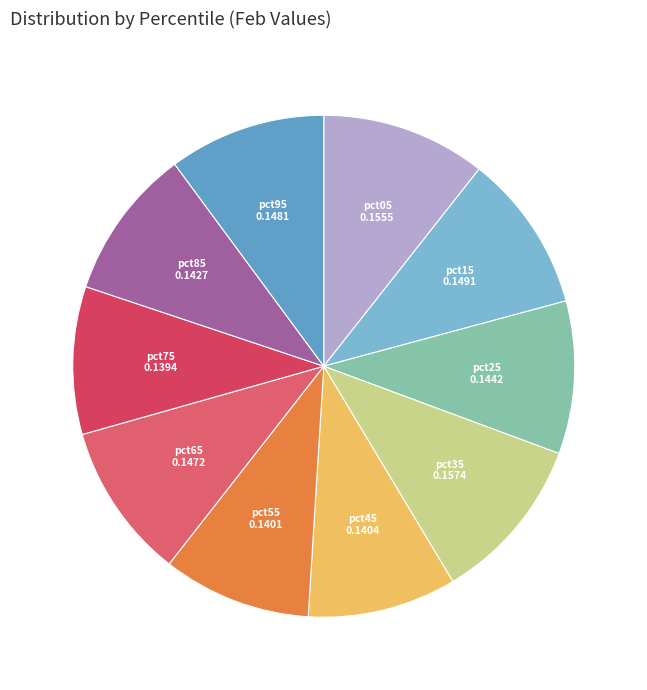

Is the sum of pct85 and pct15 greater than half?

No